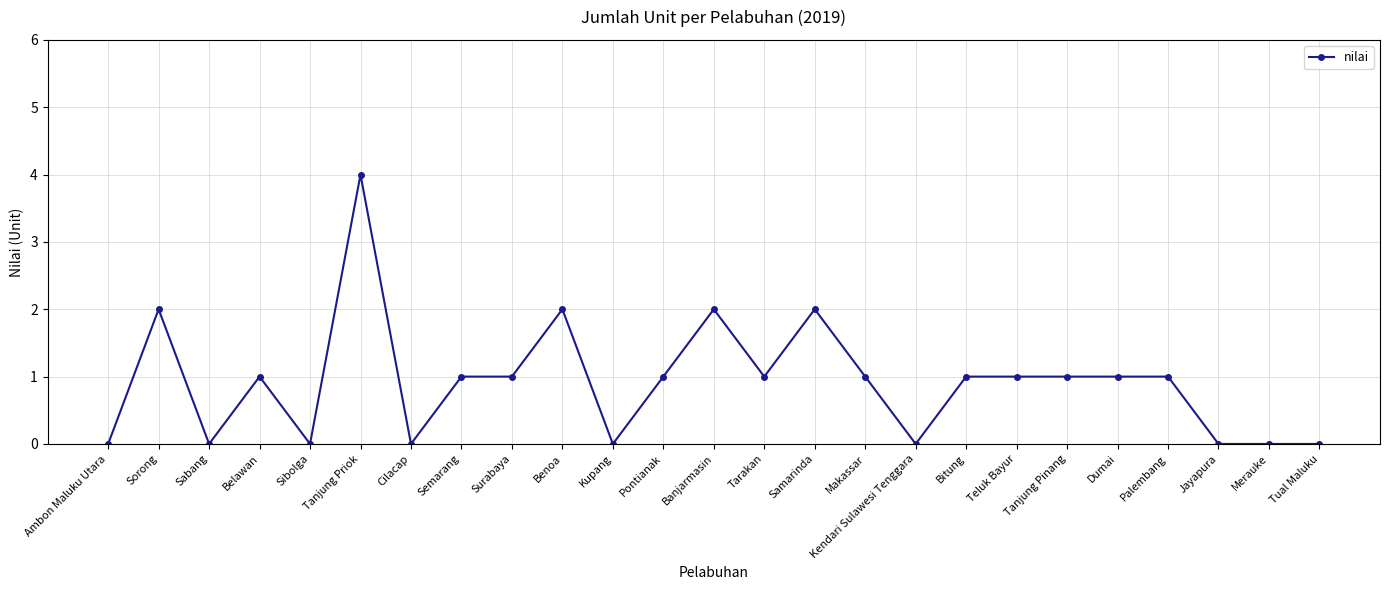

How many distinct data groups are displayed?

1